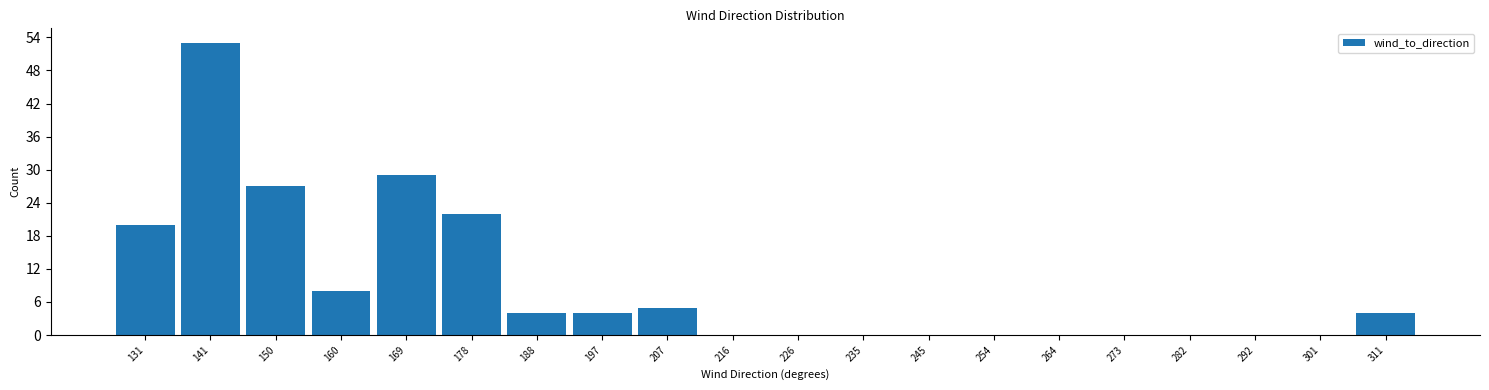

How tall is the bar that spans 165 to 174 on the x-axis? Neither the bar edges nor the heights are printed on the chart, so give them approximately, as read against the axes.

29